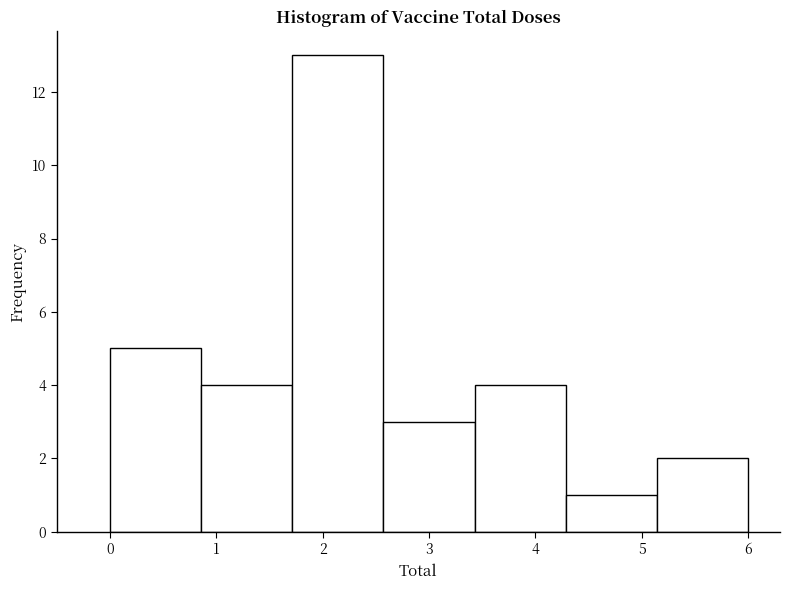

Reading left to right, transcribe this chart: for each bar, give the range it covers on the x-axis and its height. Neither the bar edges nor the heights are printed on the chart, so give them approximately, as read against the axes.

0.0 to 0.9: 5
0.9 to 1.7: 4
1.7 to 2.6: 13
2.6 to 3.4: 3
3.4 to 4.3: 4
4.3 to 5.1: 1
5.1 to 6.0: 2